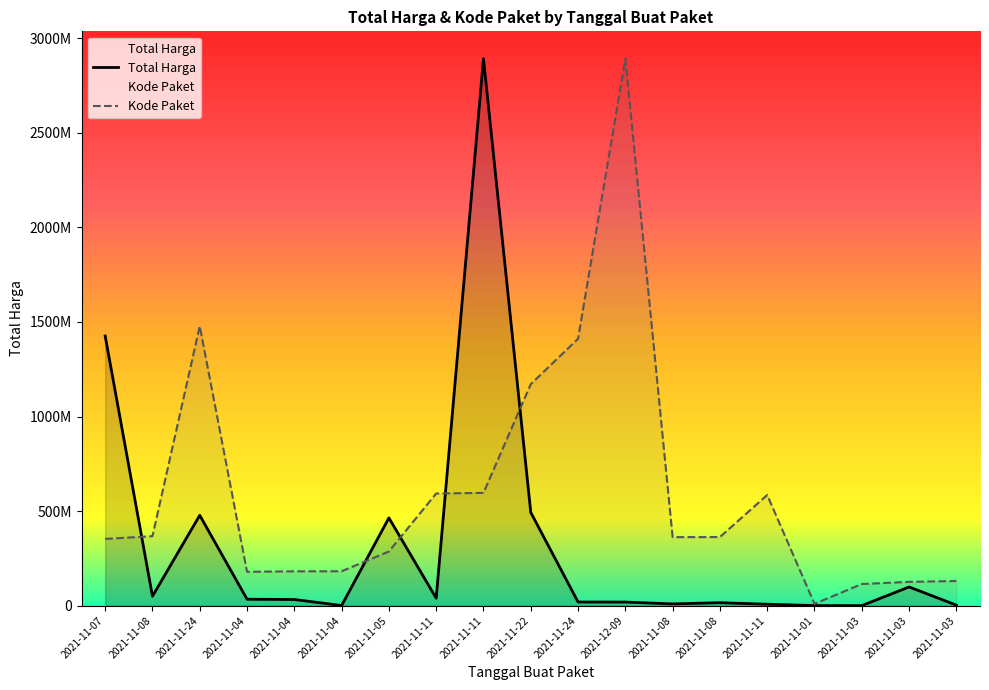

How many intersections are there between Kode Paket and Total Harga?

5